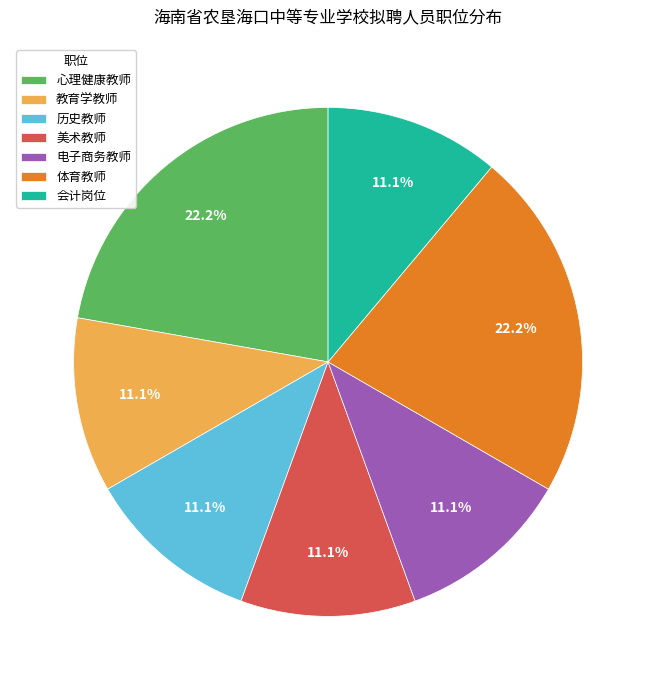

What portion of the pie excludes 电子商务教师?

88.9%